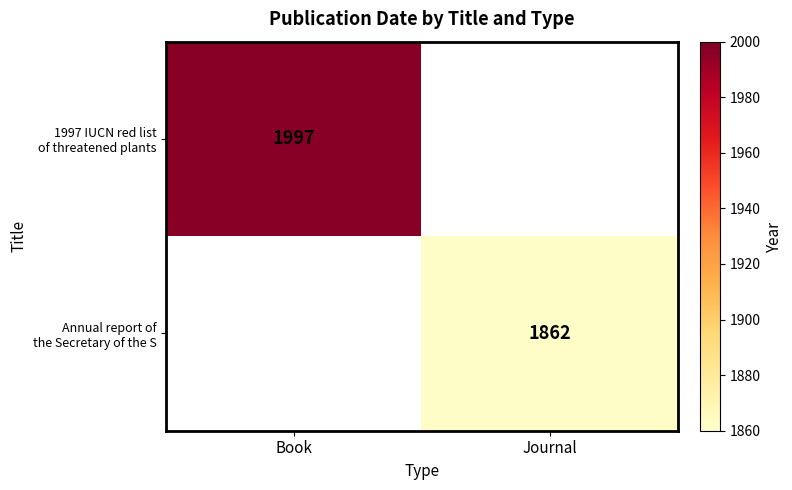

The Annual report of the Secretary of the S series shows 1862.0 at Journal. True or false?

True